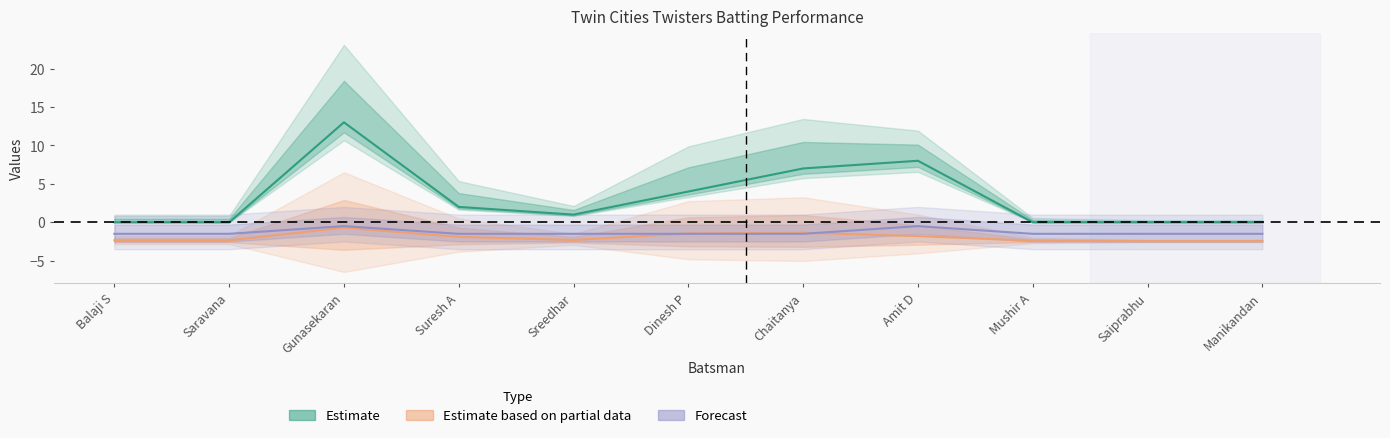

How many positive values does the Runs series have?

6